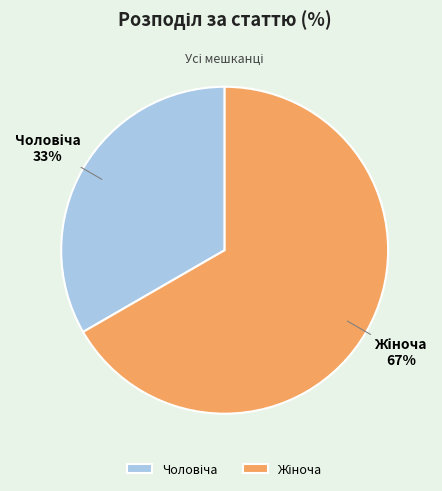

Does any single category account for the majority?

Yes